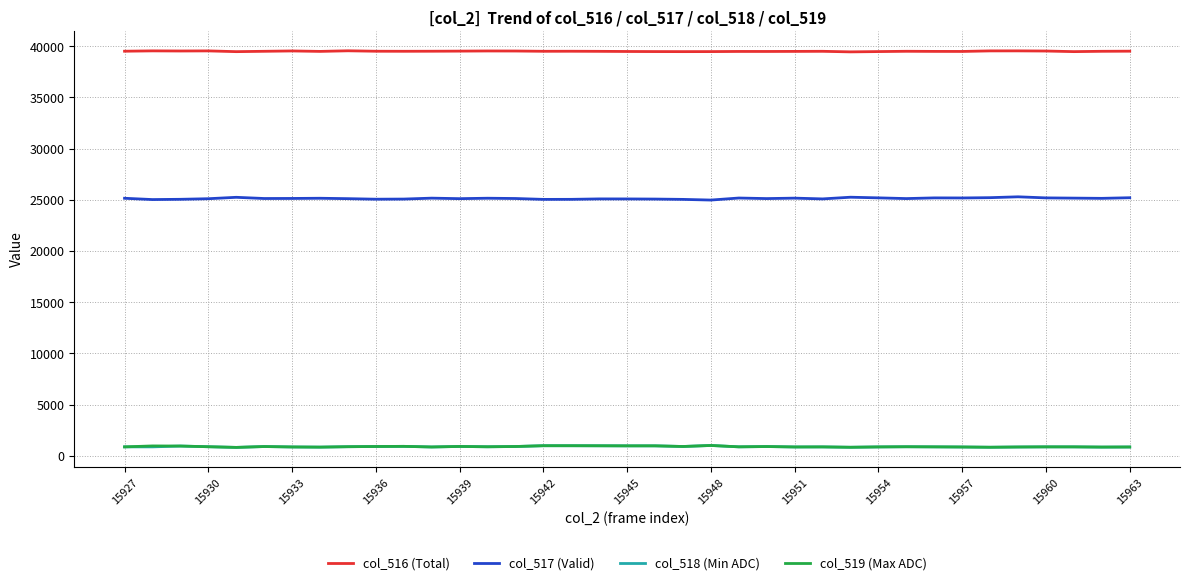

True or false: col_517 (Valid) and col_519 (Max ADC) intersect in this chart.

False